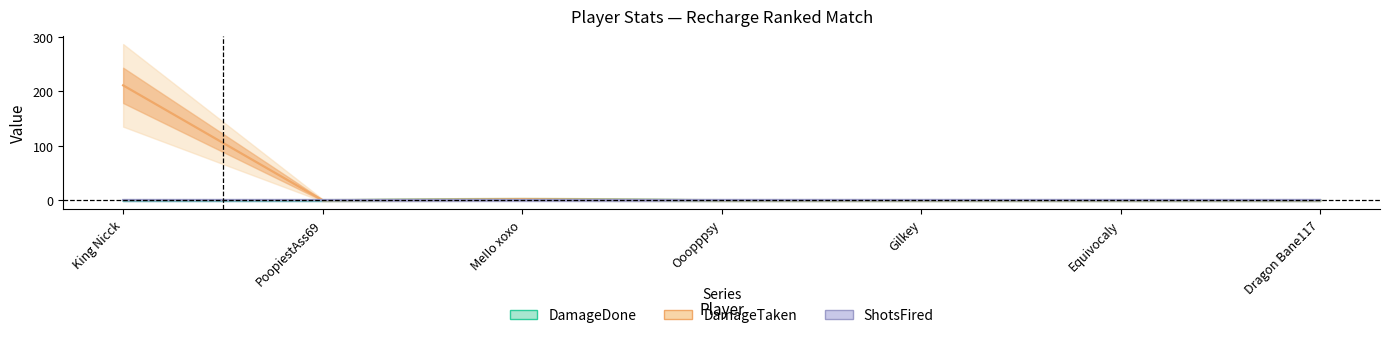

How many values in the DamageTaken series exceed 0?

2